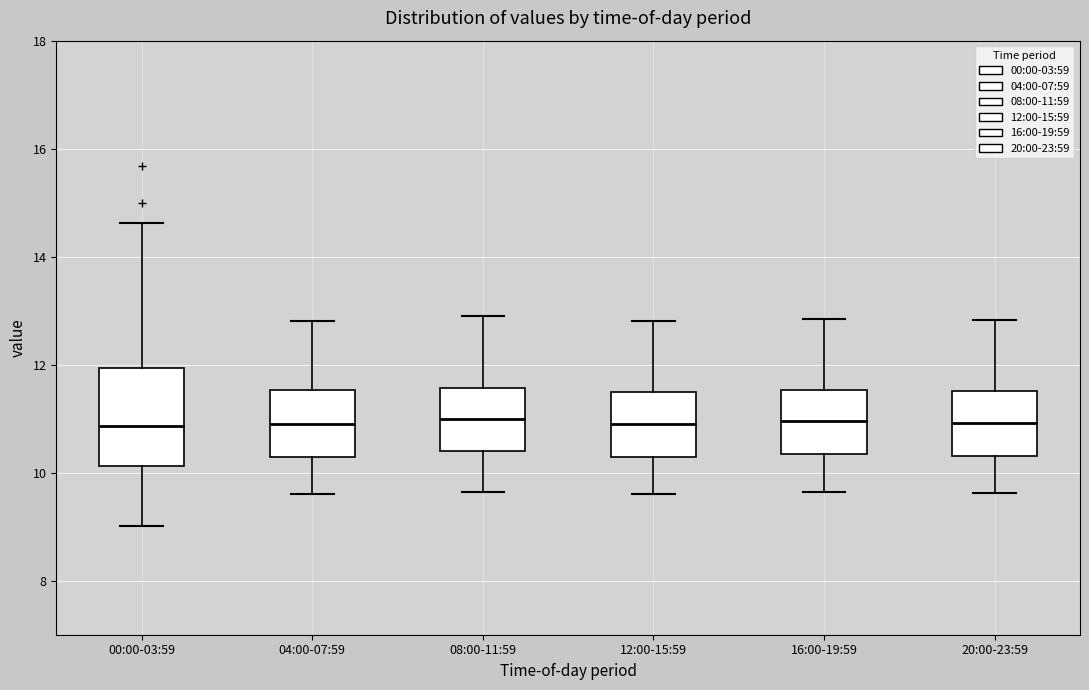

Which box is the tallest, from its lower edge to its upper edge?

00:00-03:59